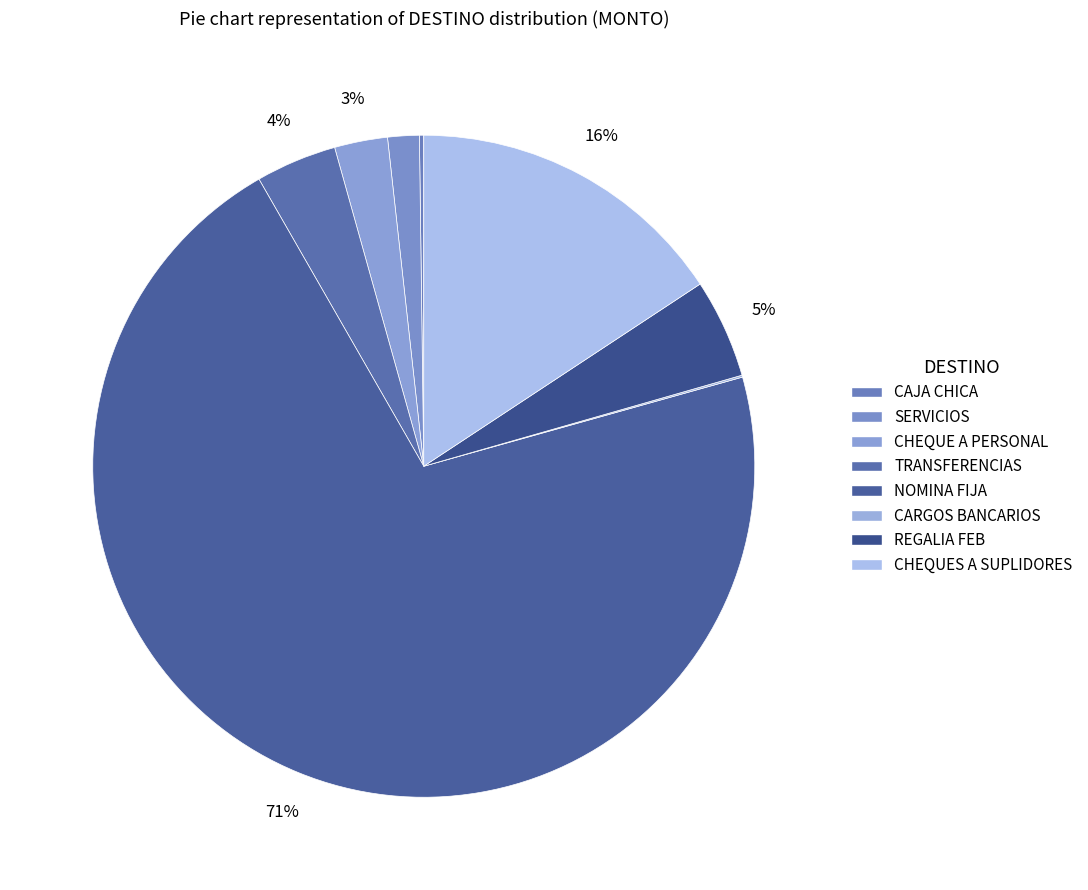

To the nearest percent, what is the average slice percentage?

12%